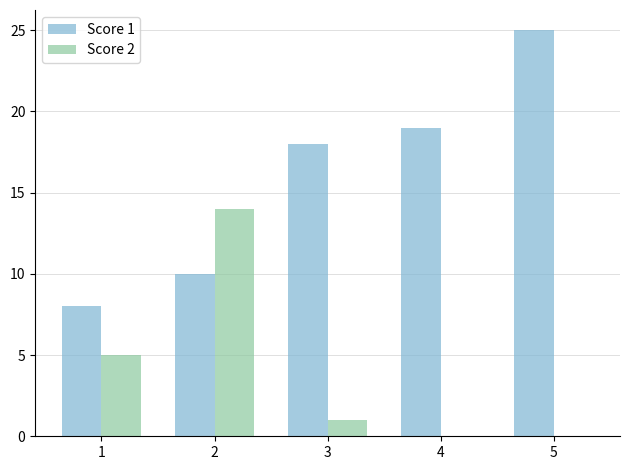

What is the total value across all series at 5?

25